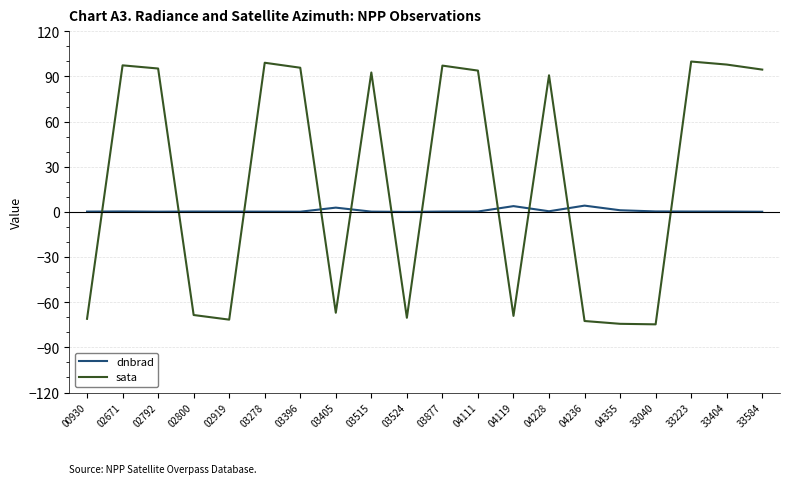

True or false: sata has more than 2 points higher than both neighbors.

True